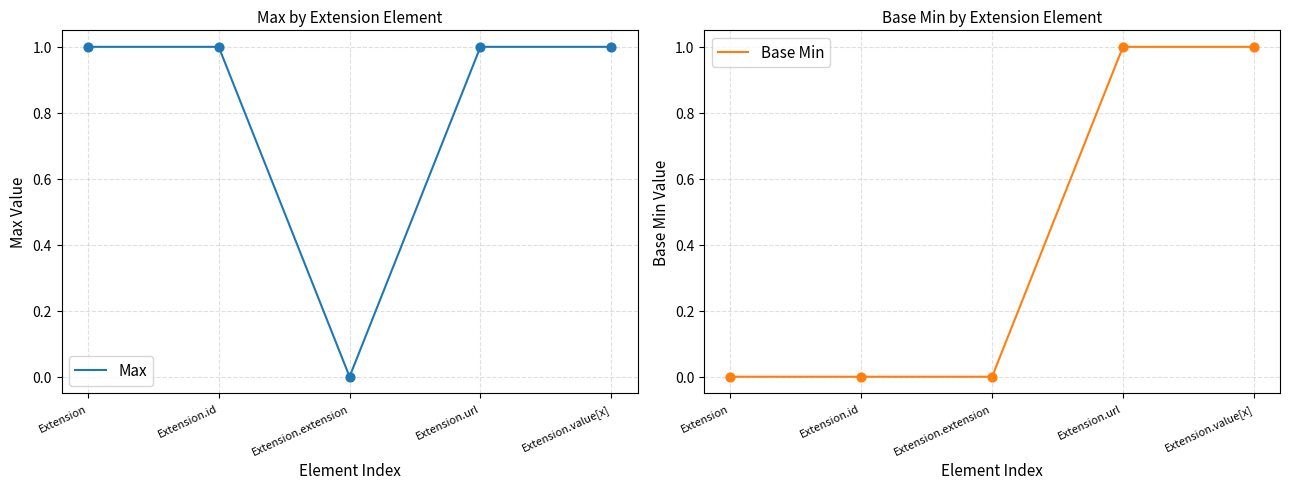

What are all the series names shown in the legend?

Max, Base Min